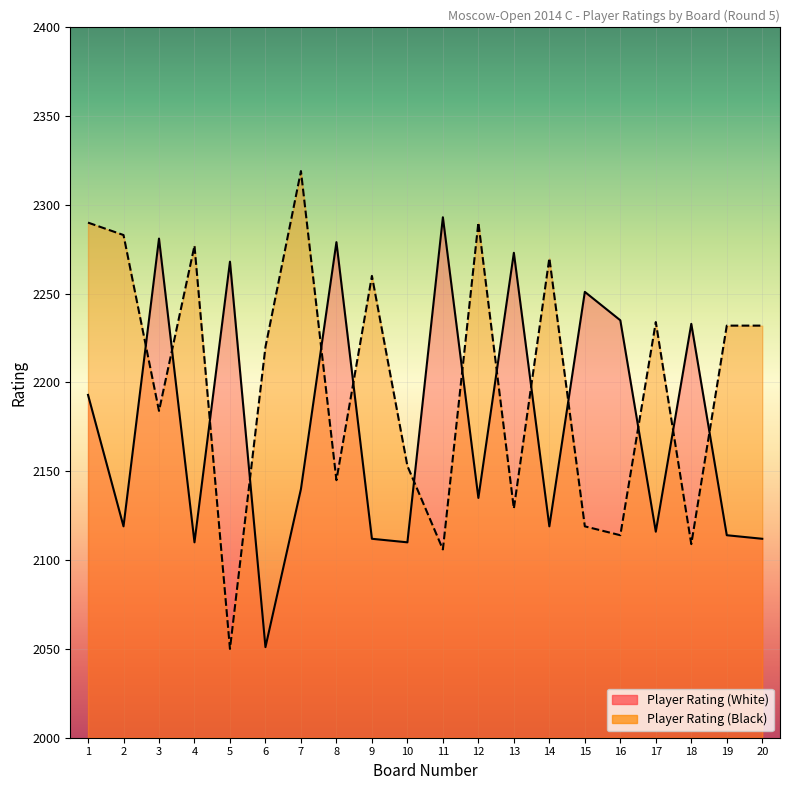

How many data points in Player Rating (White) are less than 2140?

10